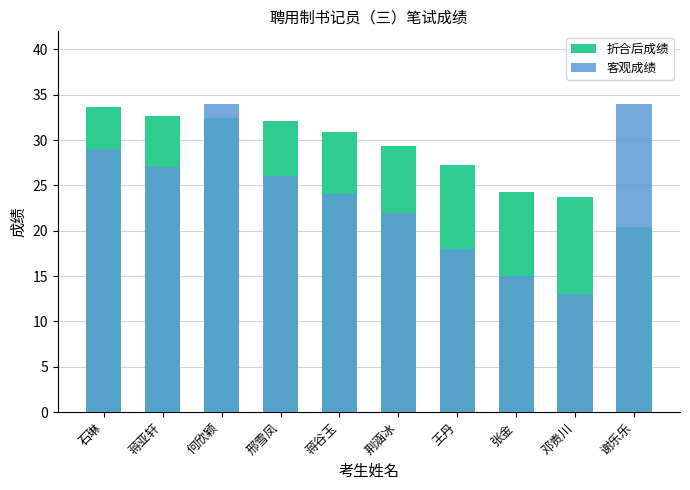

What is the label of the 4th bar from the right?

王丹